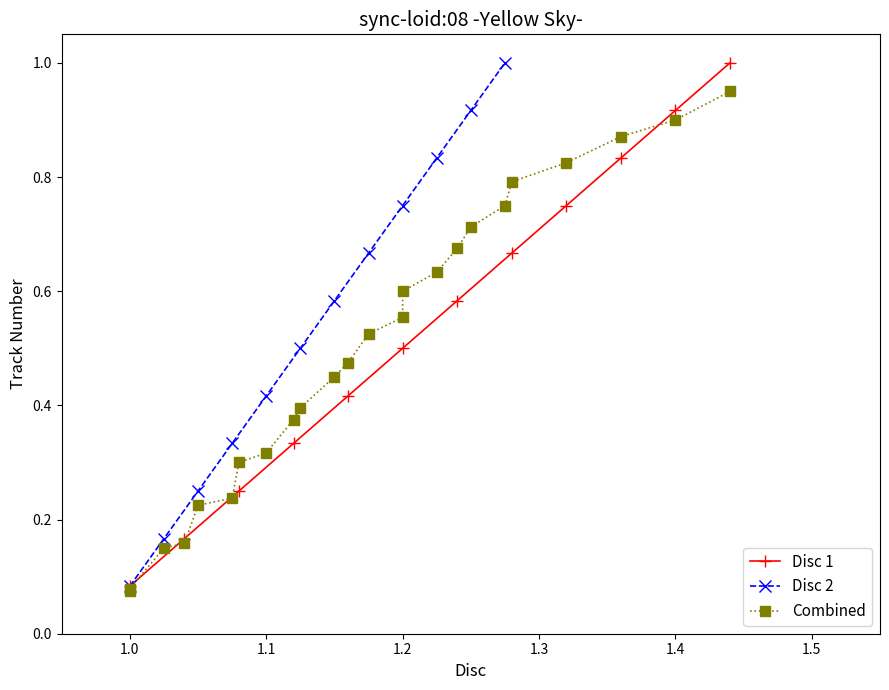

True or false: Disc 1 has more than 0 interior local peaks.

False